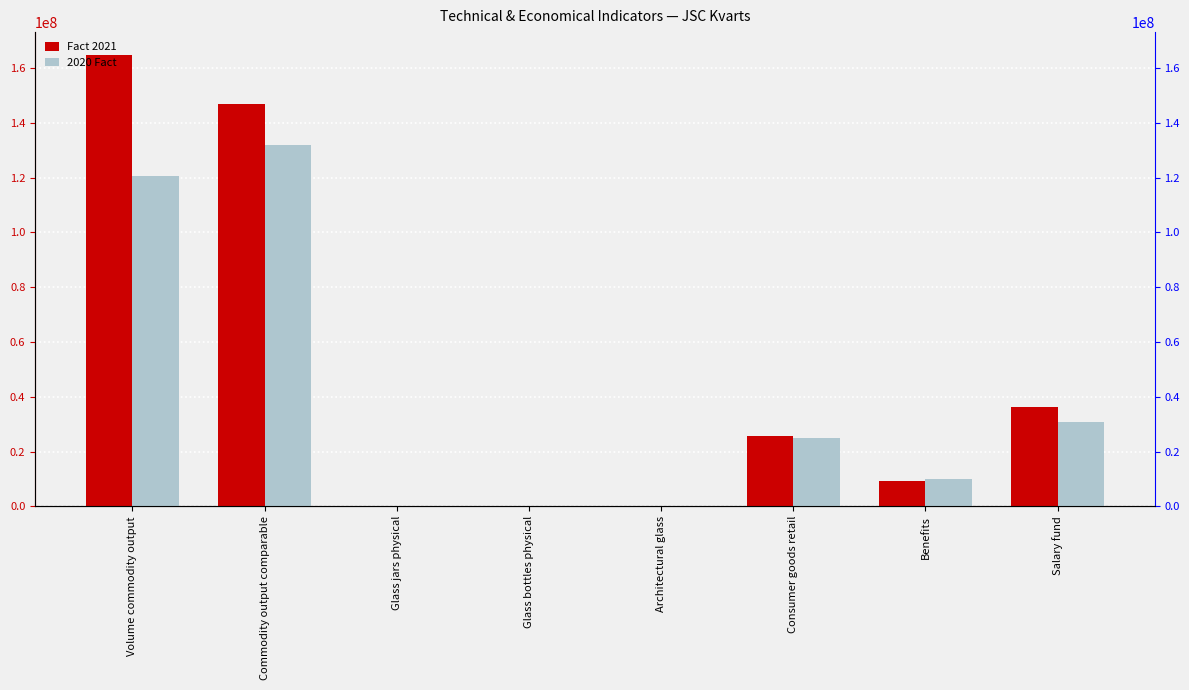

What is the value of the 2020 Fact bar at the 5th from the left?

3391